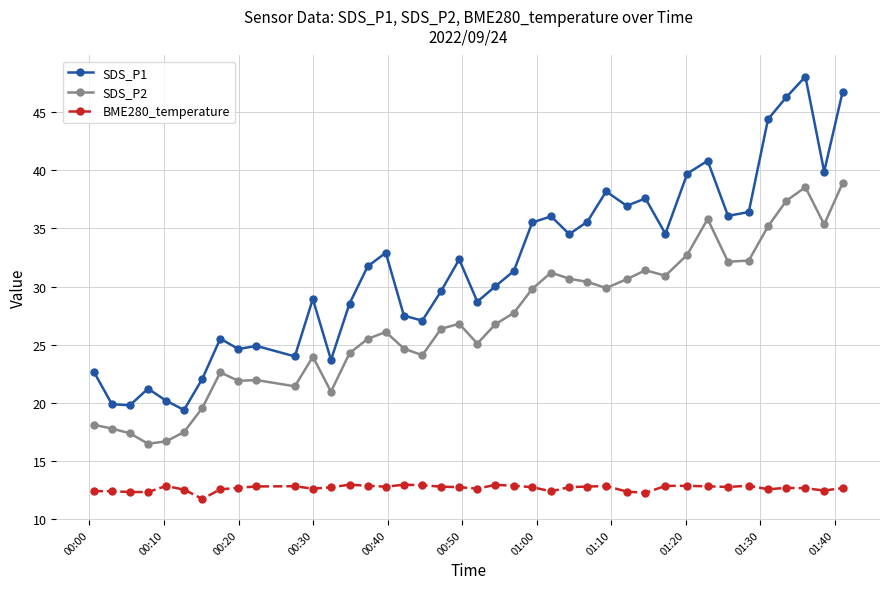

Does the chart display data point markers on the line(s)?

Yes